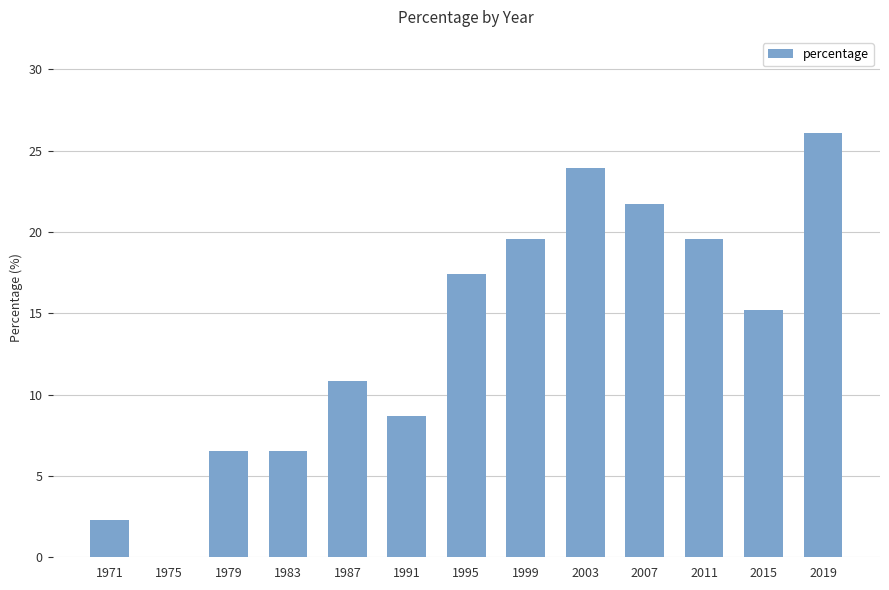

What is the average value?

13.7